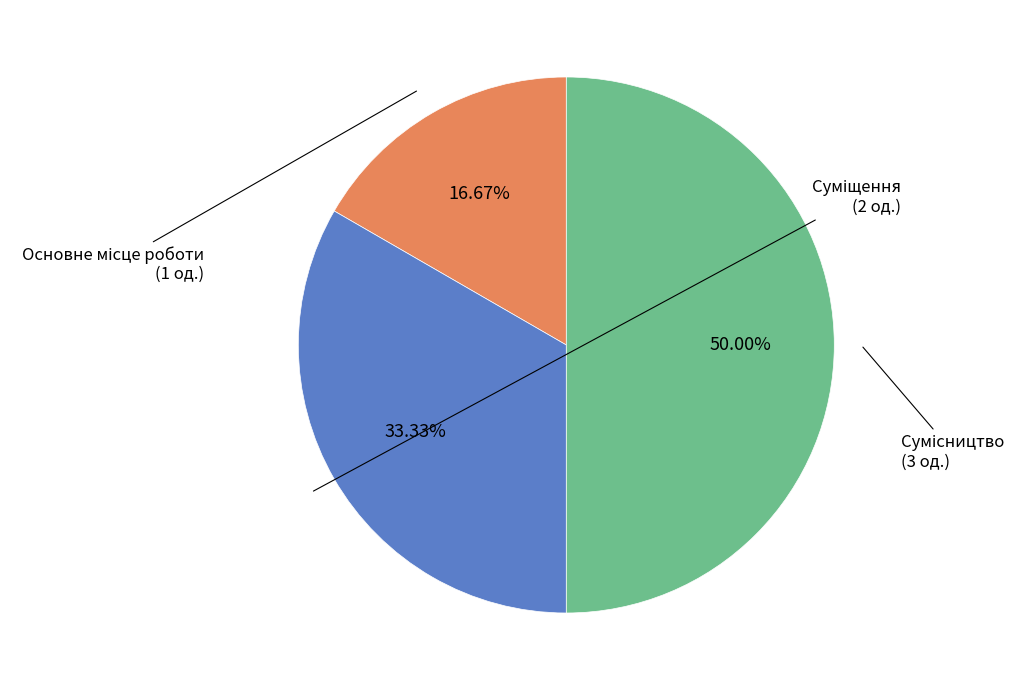

Count the number of slices in the pie.

3